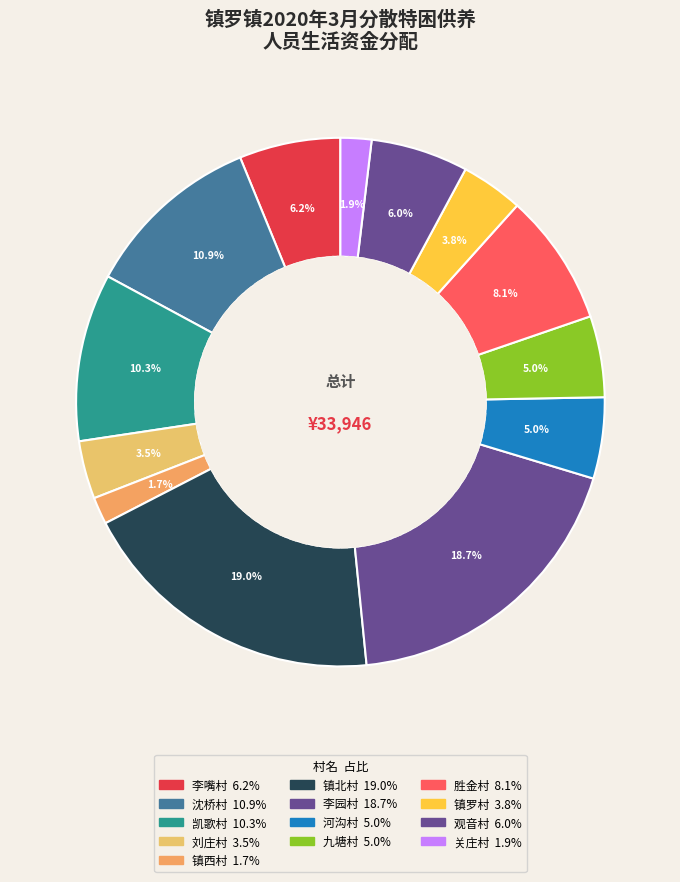

How many segments does this pie chart have?

13